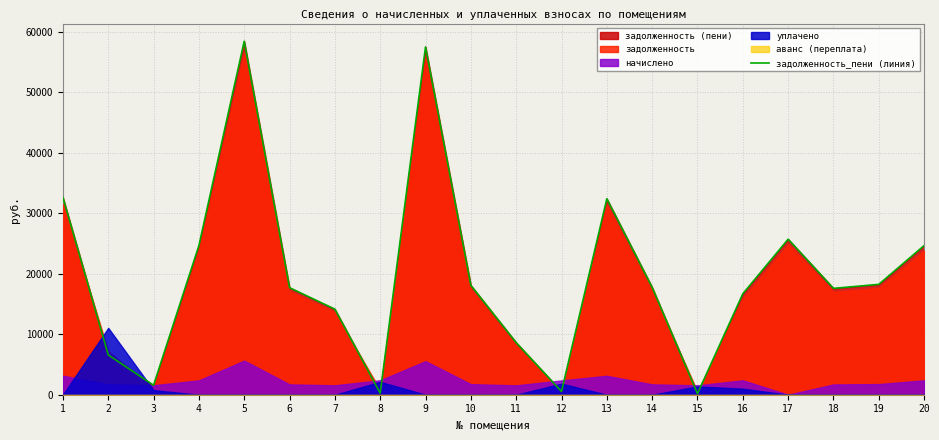

Reading left to right, transcribe all the data shown in this chart.

1=32603.4	2=6579.4	3=1560.7	4=24637.4	5=58409.9	6=17683.2	7=14136.0	8=249.3	9=57470.4	10=18070.1	11=8609.4	12=524.5	13=32382.3	14=17738.4	15=172.3	16=16679.9	17=25696.0	18=17572.6	19=18235.8	20=24645.9